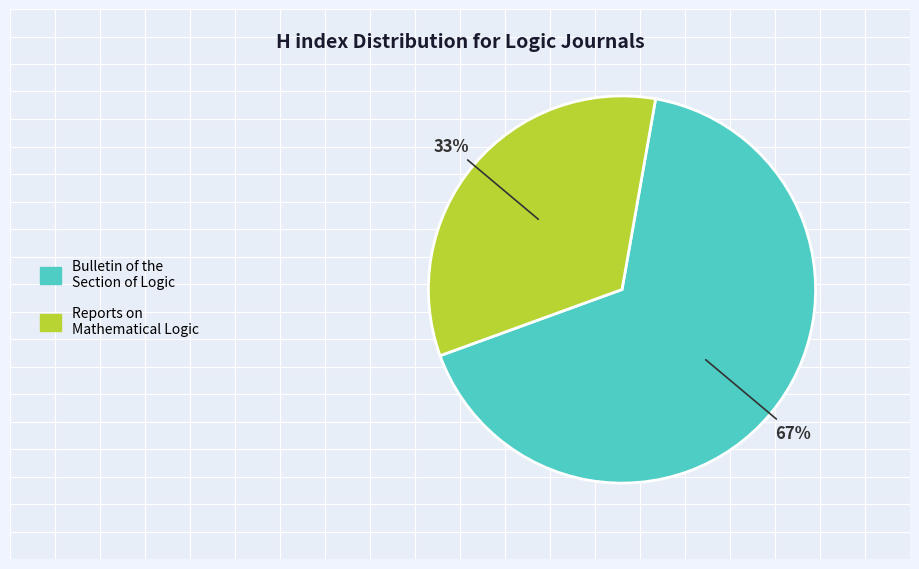

How many slices are in this pie chart?

2